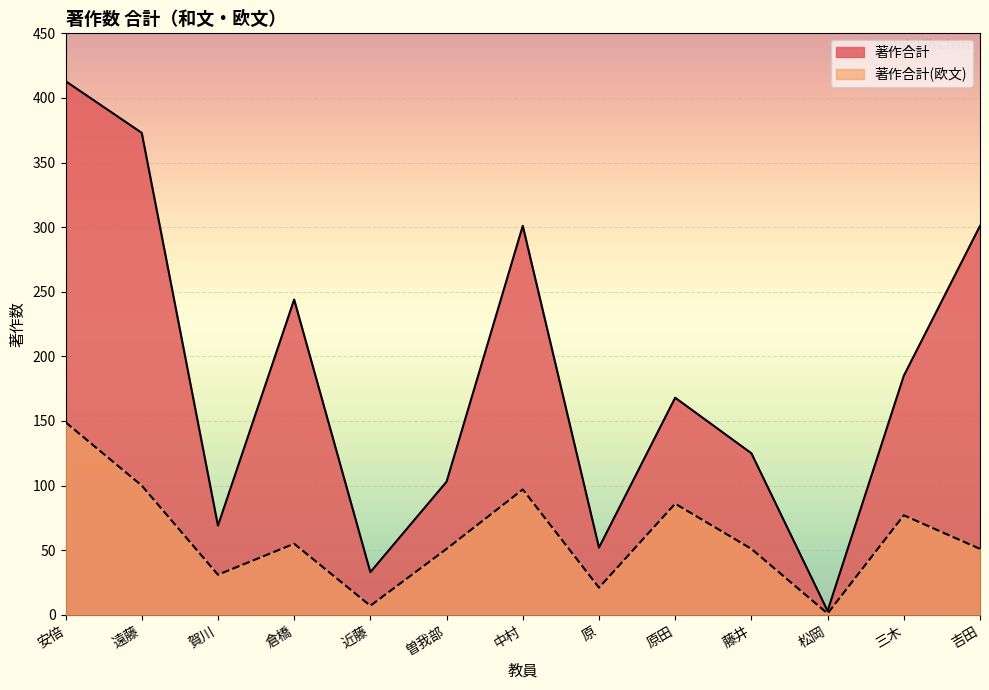

Read the 著作合計 value at 賀川.

69